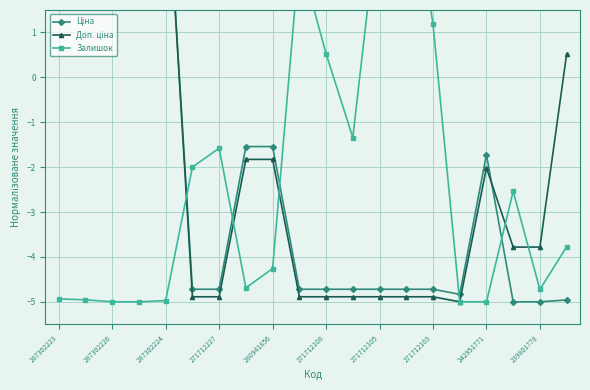

What are all the series names shown in the legend?

Ціна, Доп. ціна, Залишок